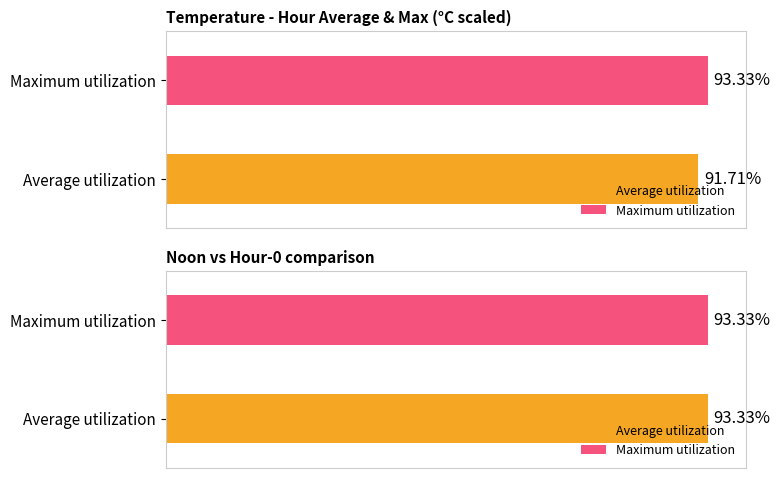

What are all the series names shown in the legend?

Average utilization, Maximum utilization